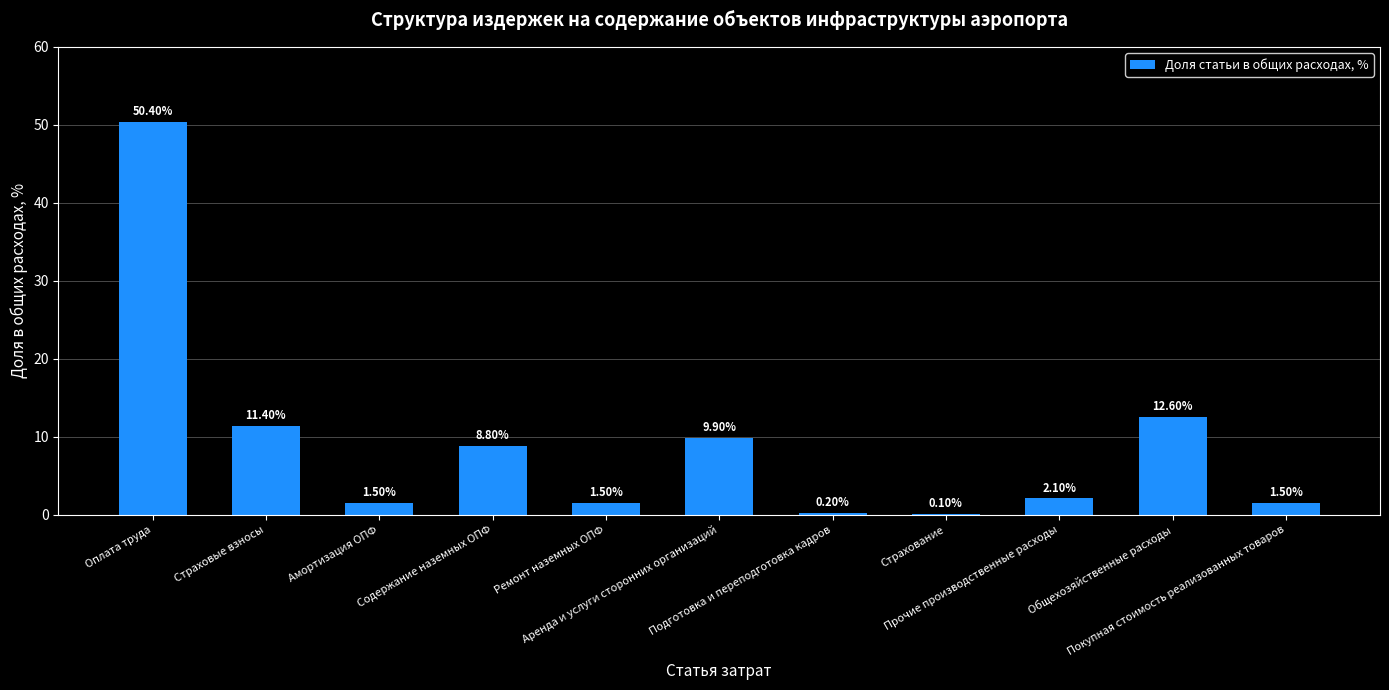

How many data points are above 2?

6